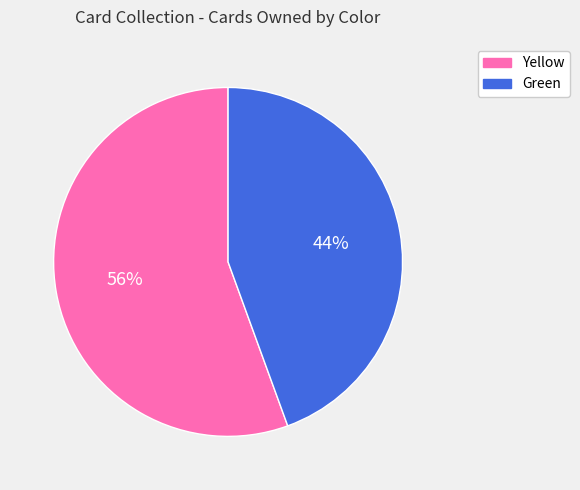

What percentage is the Green slice, to the nearest percent?

44%